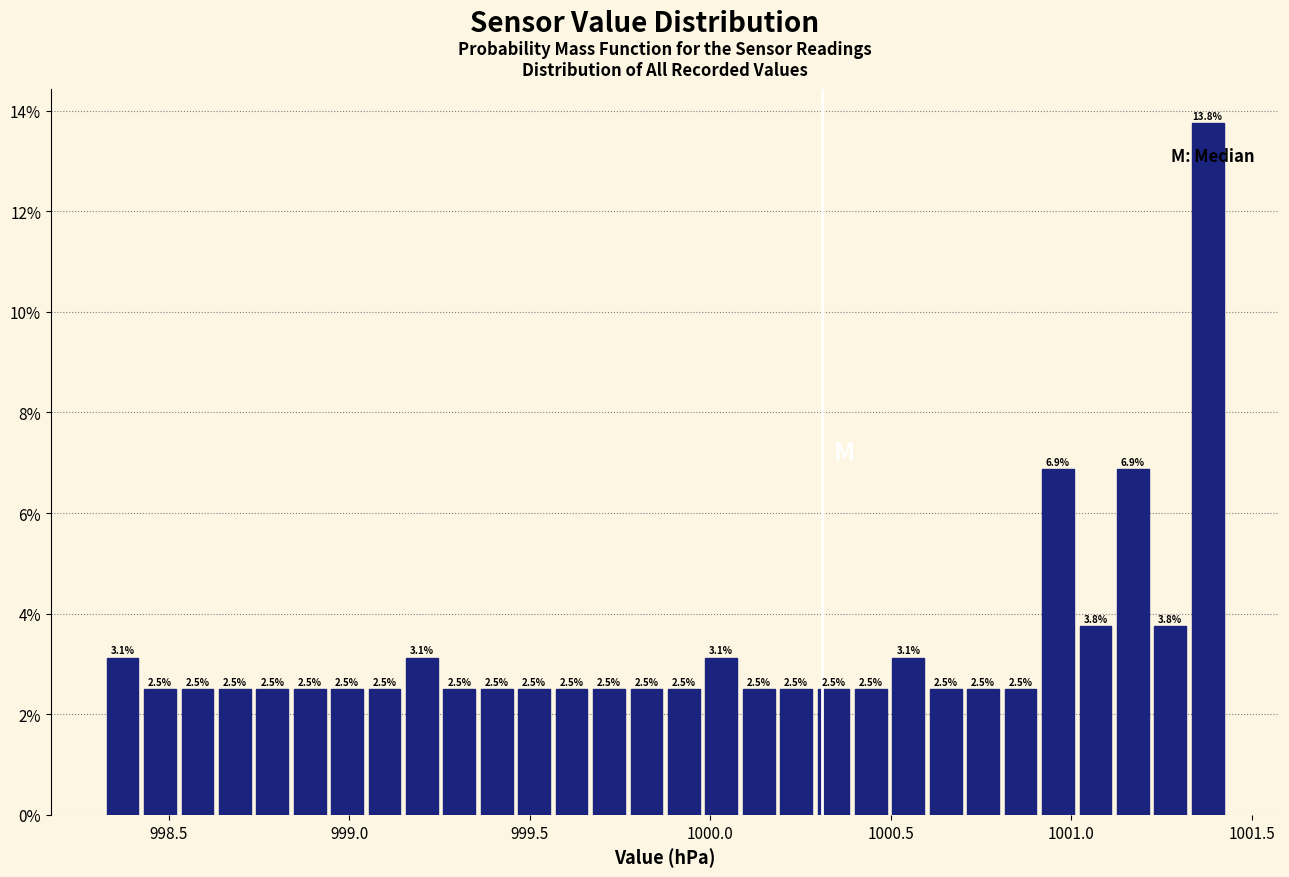

Read against the x-axis, roughly where is the centre of the tallest bar?

1001.40